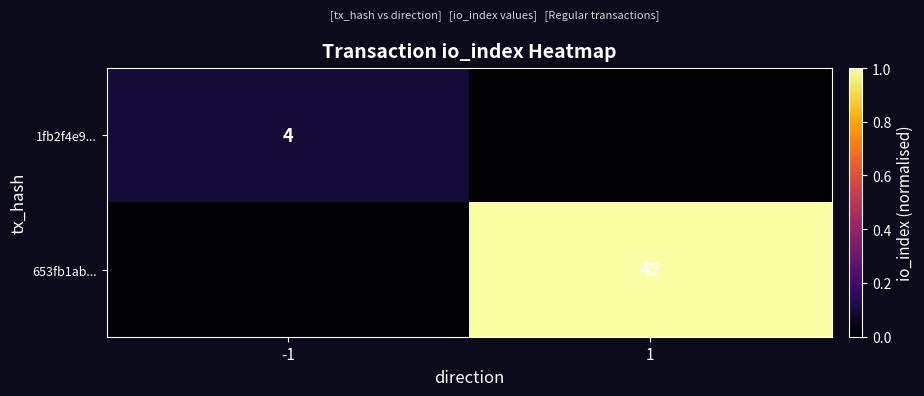

Is the value of 653fb1ab... at 1 greater than the value of 1fb2f4e9... at -1?

Yes